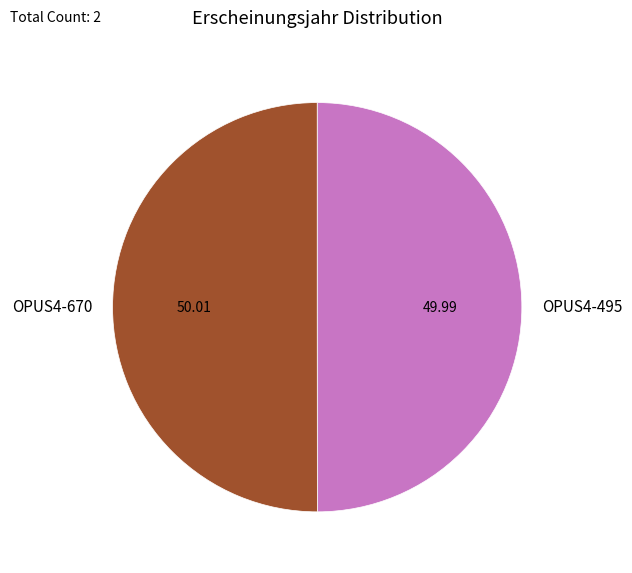

The OPUS4-670 slice represents 50% of the pie. True or false?

True